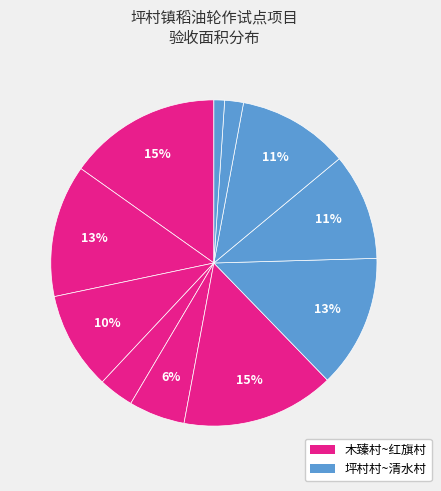

Count the number of slices in the pie.

11